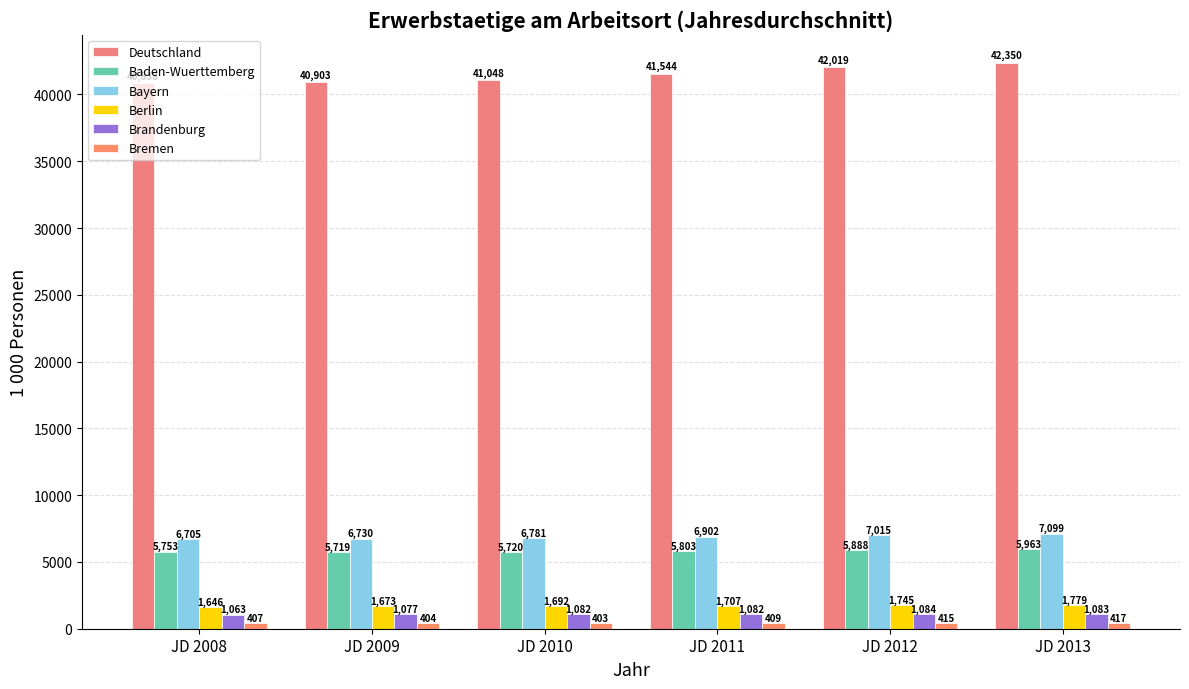

Which series has the largest total across all categories?

Deutschland